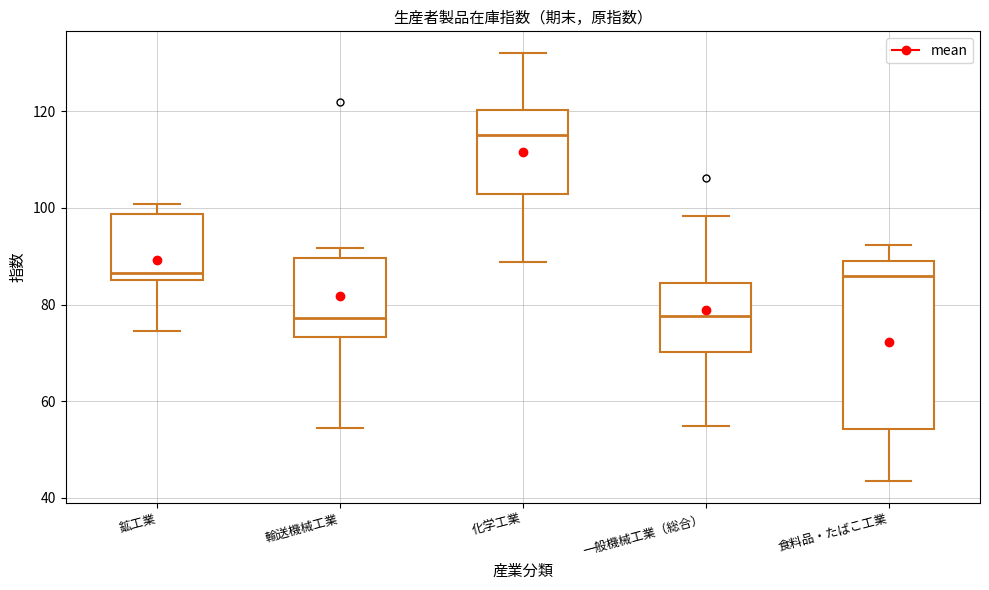

Where is the lower edge of the box for 化学工業 on the y-axis? The values are not printed on the chart, so give them approximately, as read against the axis.

102